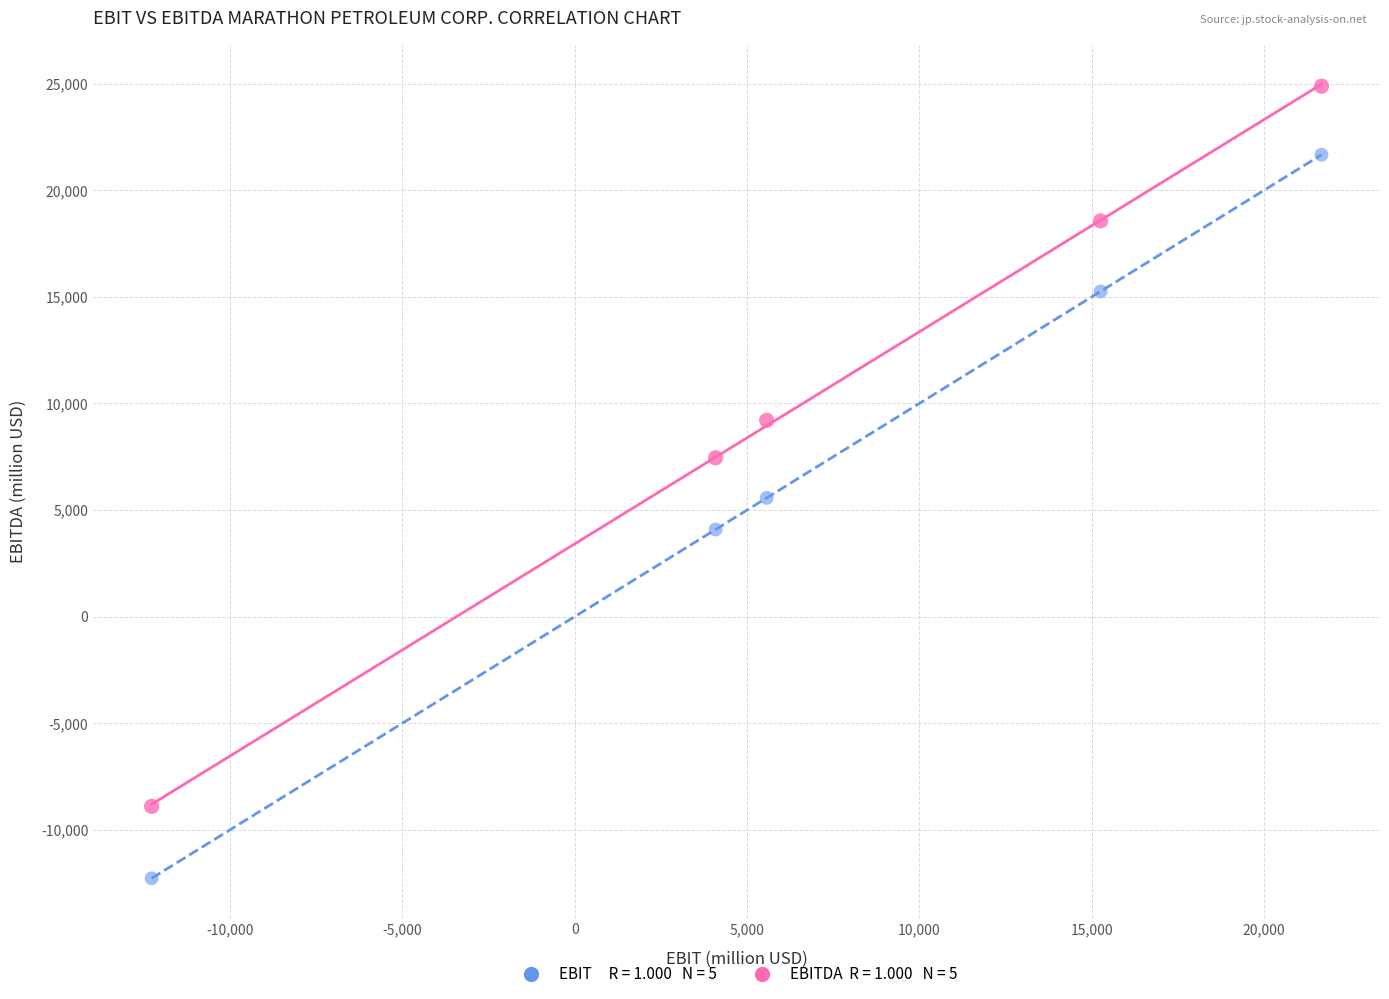

Across all data points, what is the average X value?

6858